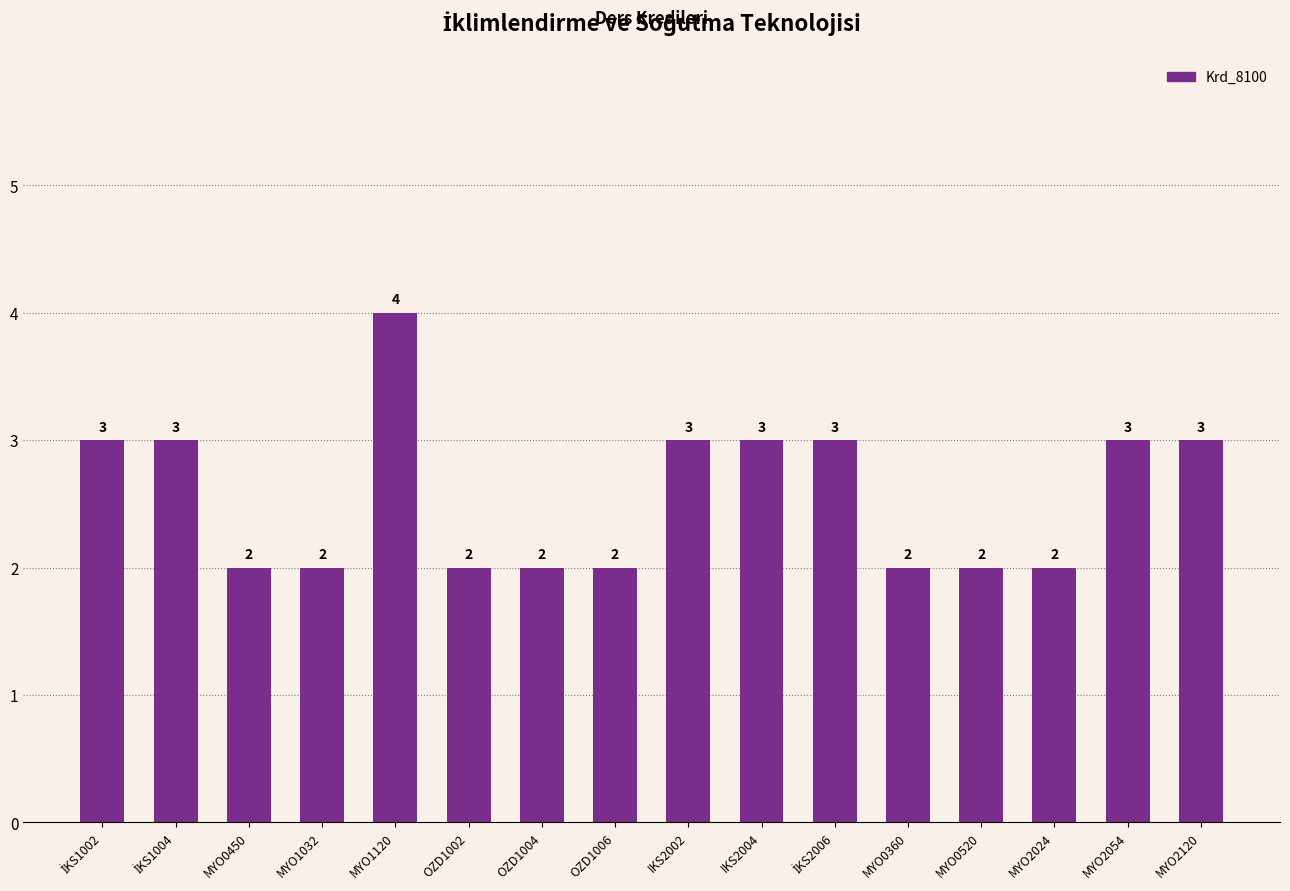

Which has a higher value, MYO2120 or MYO0360?

MYO2120